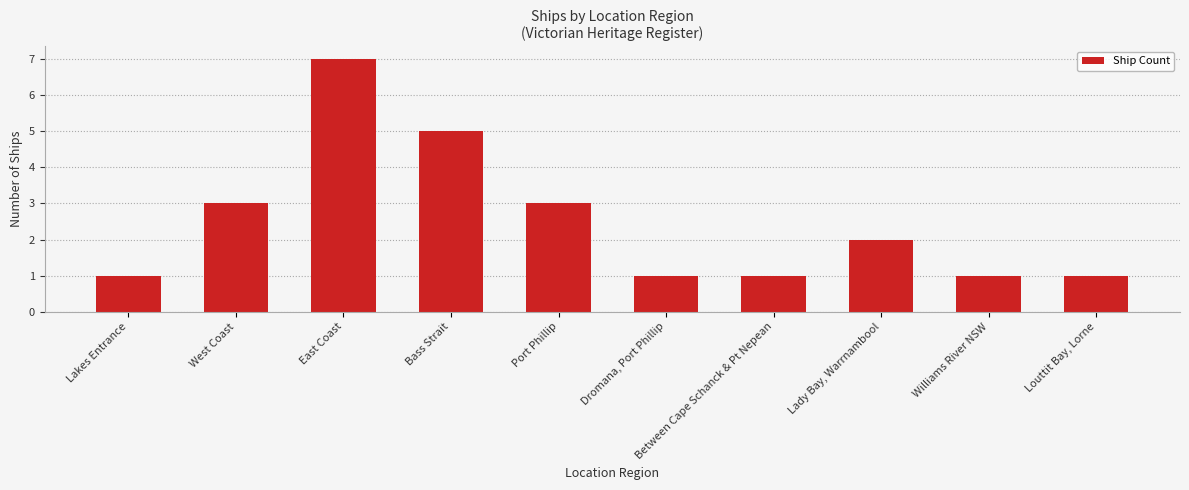

What is the value of the 4th bar from the left?

5